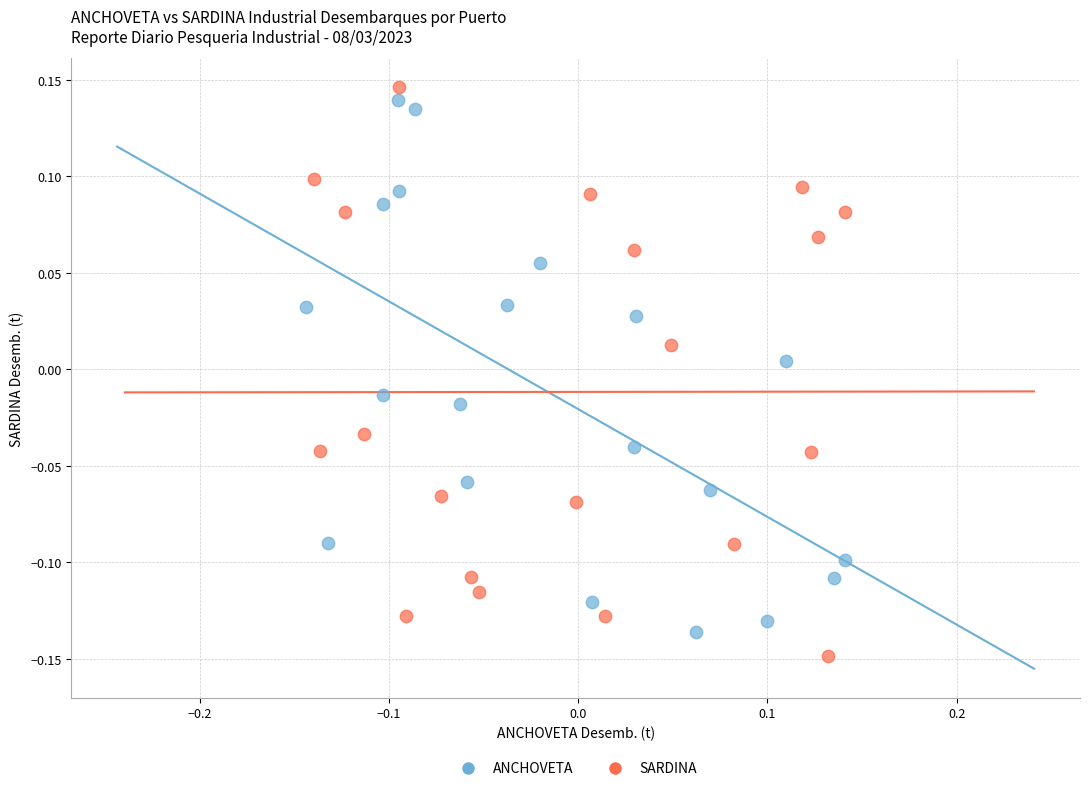

What are all the series names shown in the legend?

ANCHOVETA, SARDINA